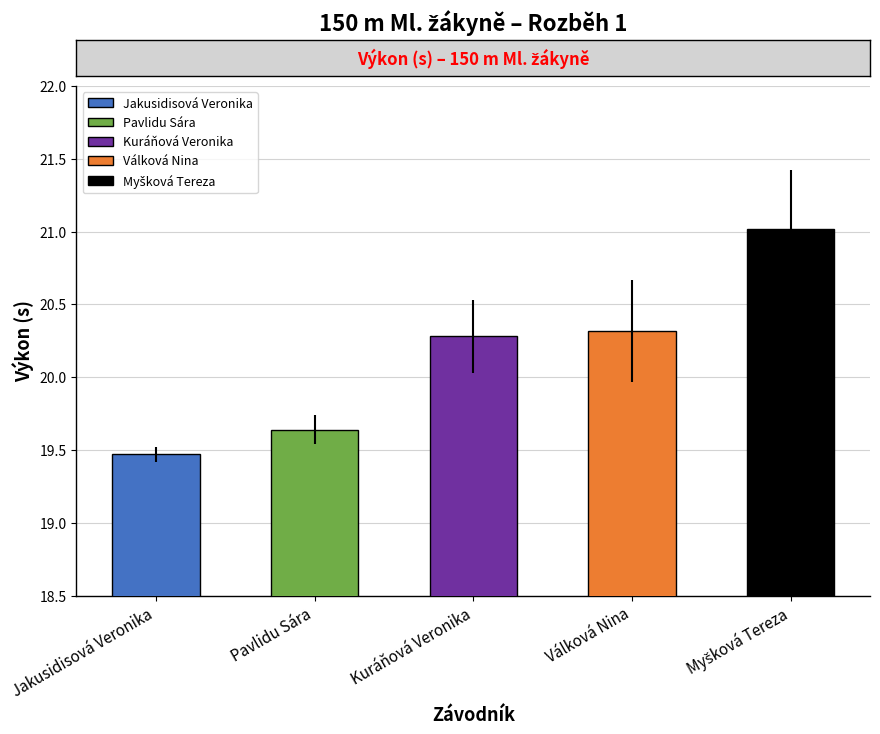

Between Válková Nina and Kuráňová Veronika, which is larger?

Válková Nina